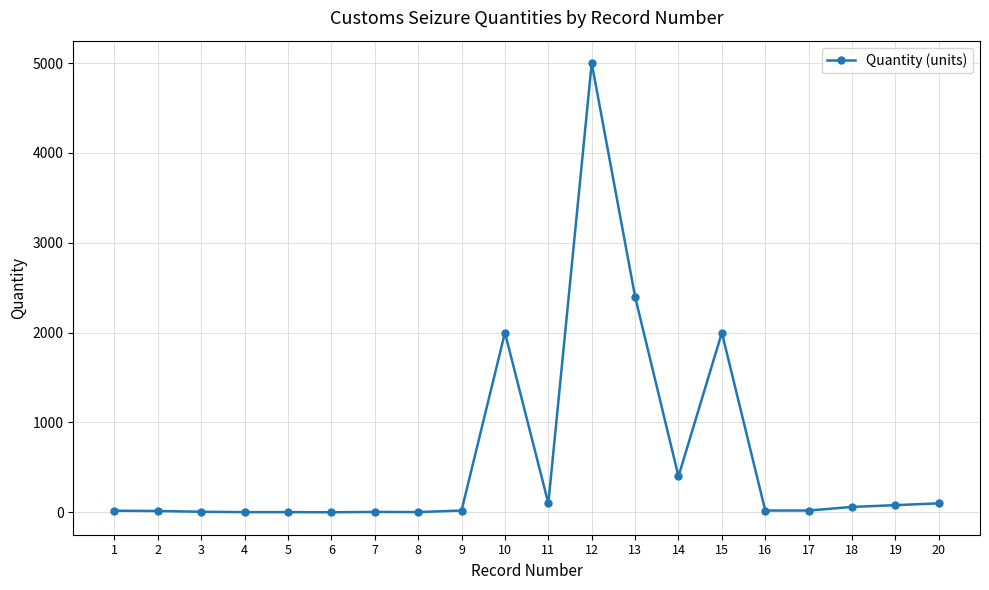

What is the sum of all values?

12251.2